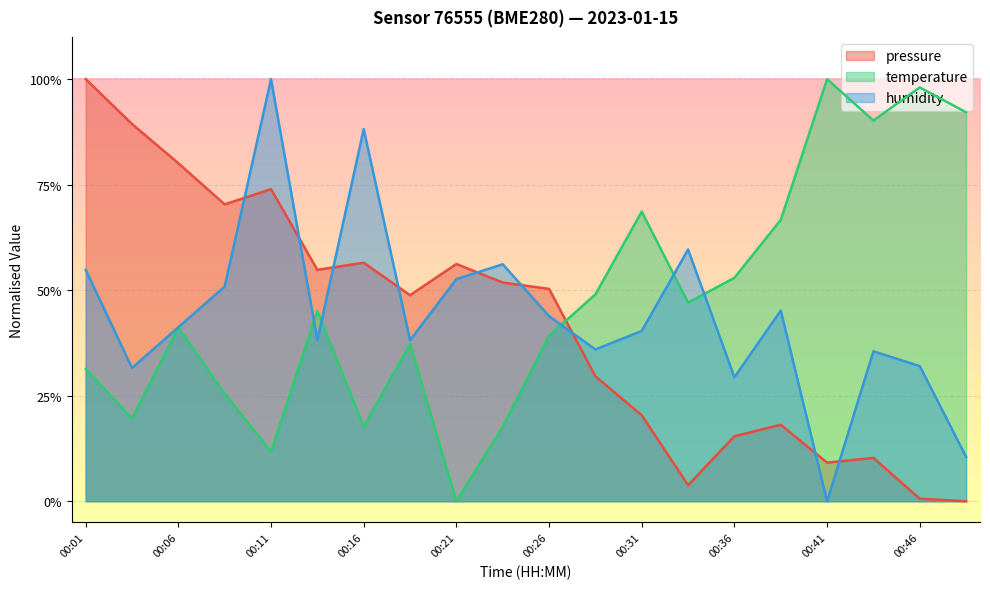

Rank the series by their average value, from highest to lowest.

temperature, humidity, pressure